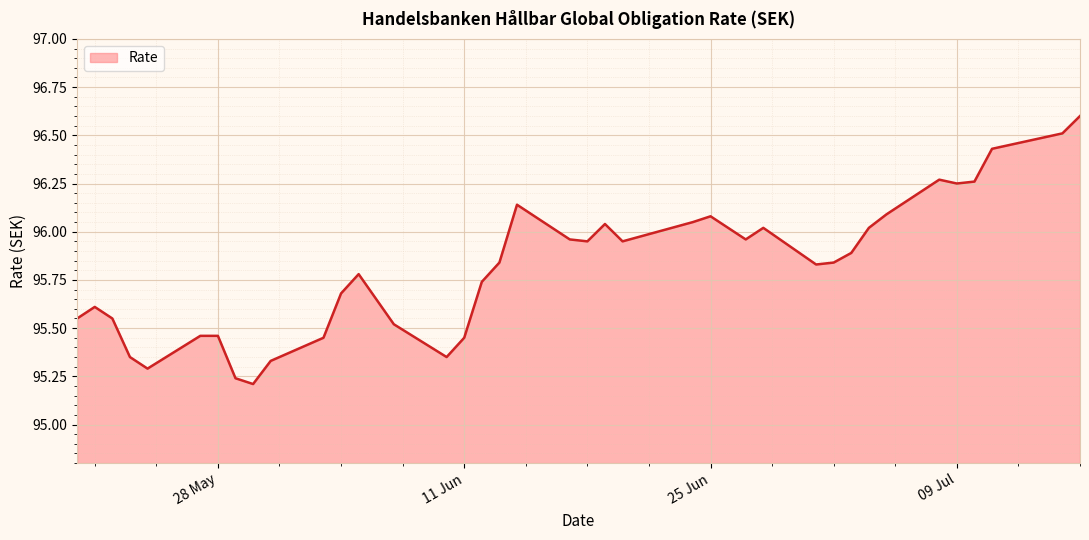

What is the greatest value displayed?

96.6